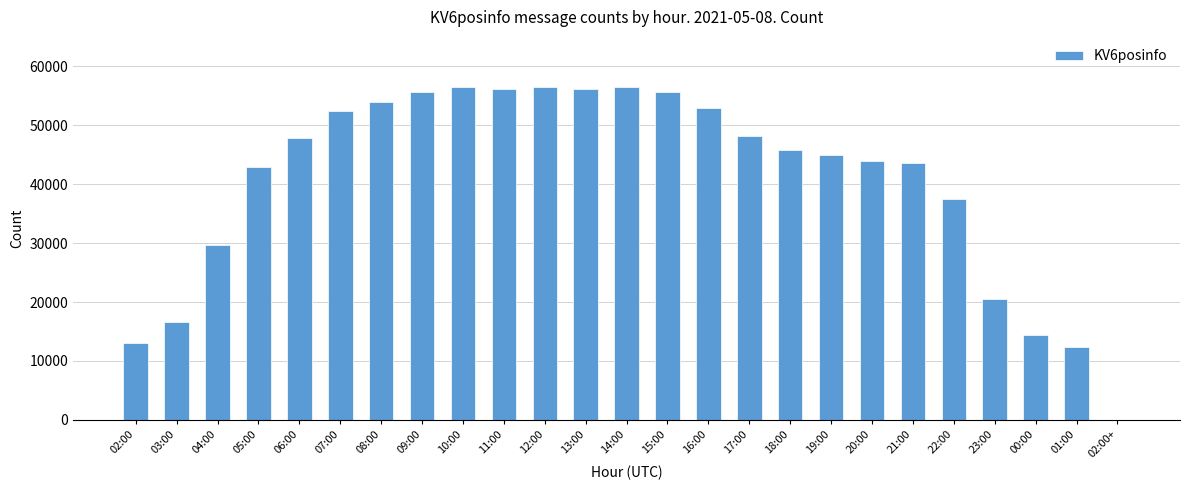

How many data points does each series have?

25